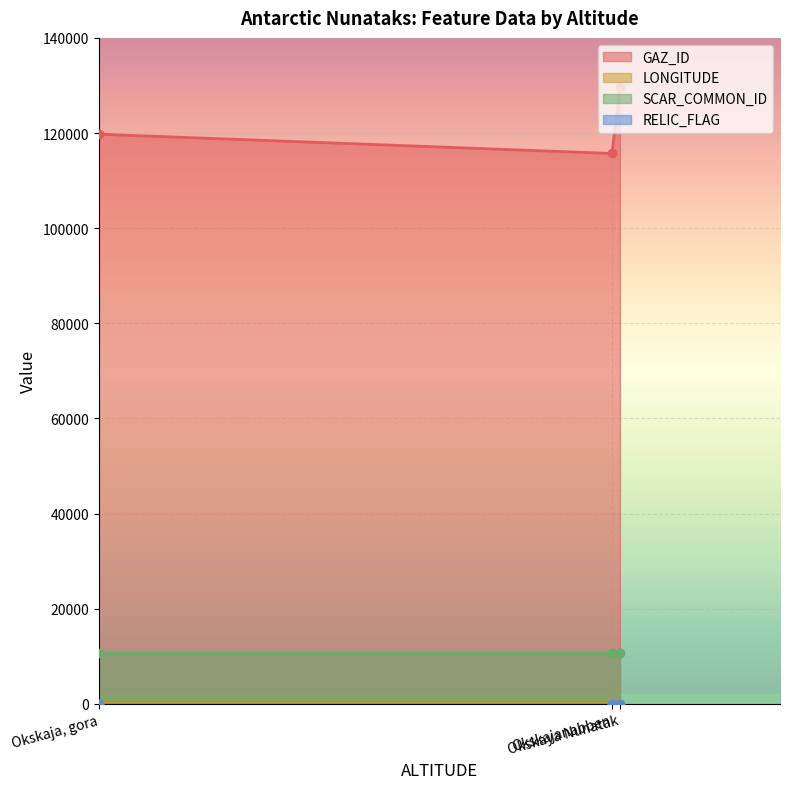

What position from the left is Okskaja, gora?

1